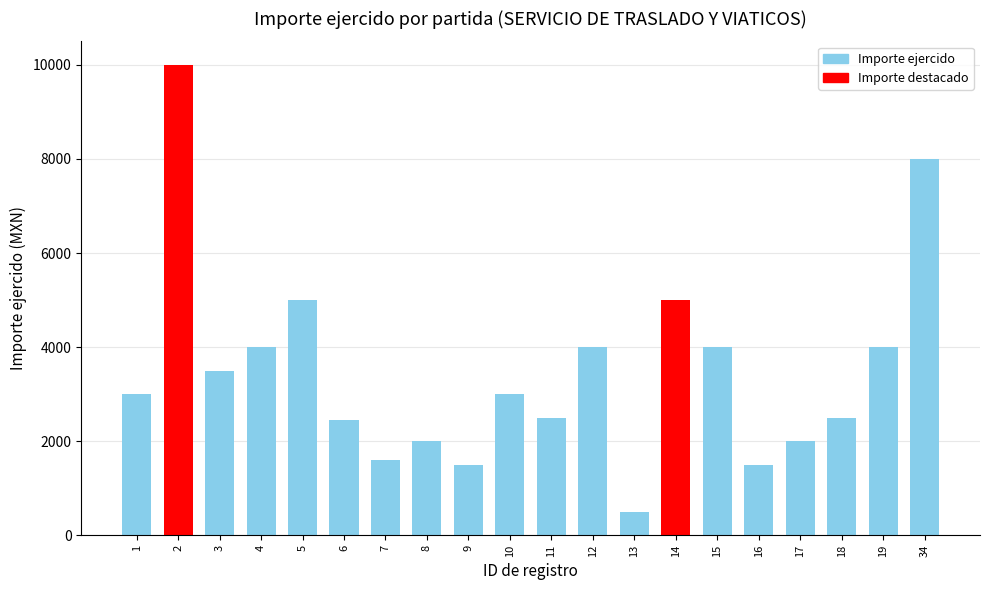

What is the average value?

3502.3